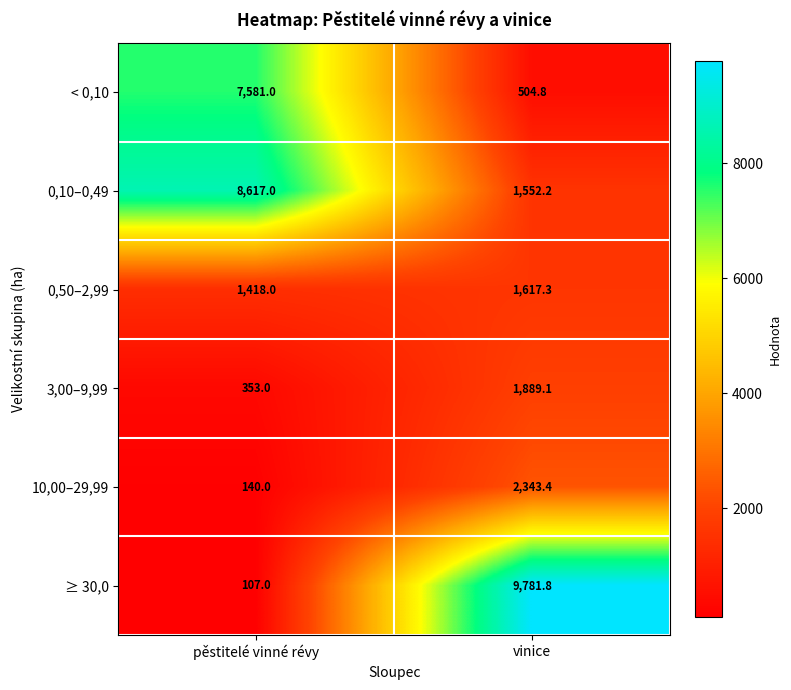

What is the total value across all series at vinice?

17688.6